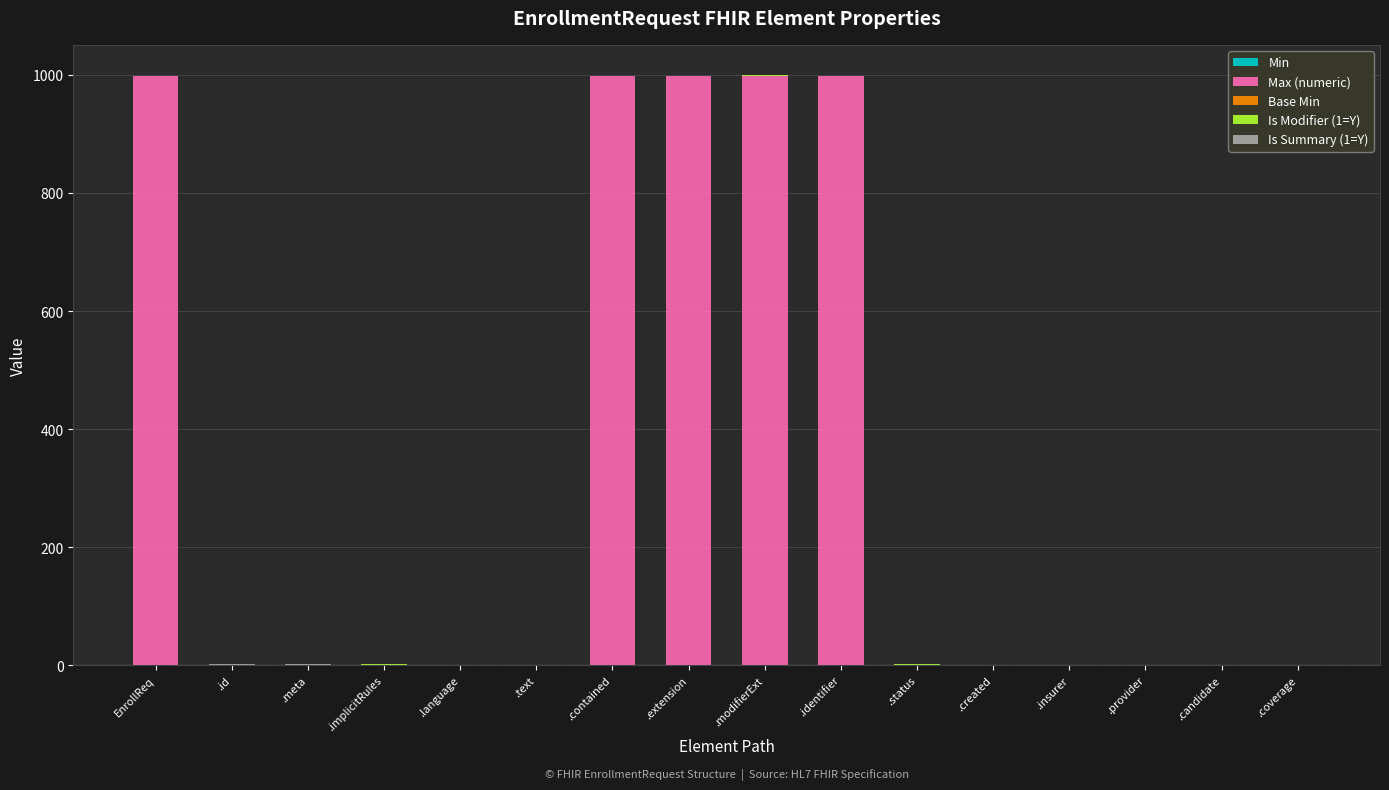

What is the total value across all series at .contained?

999